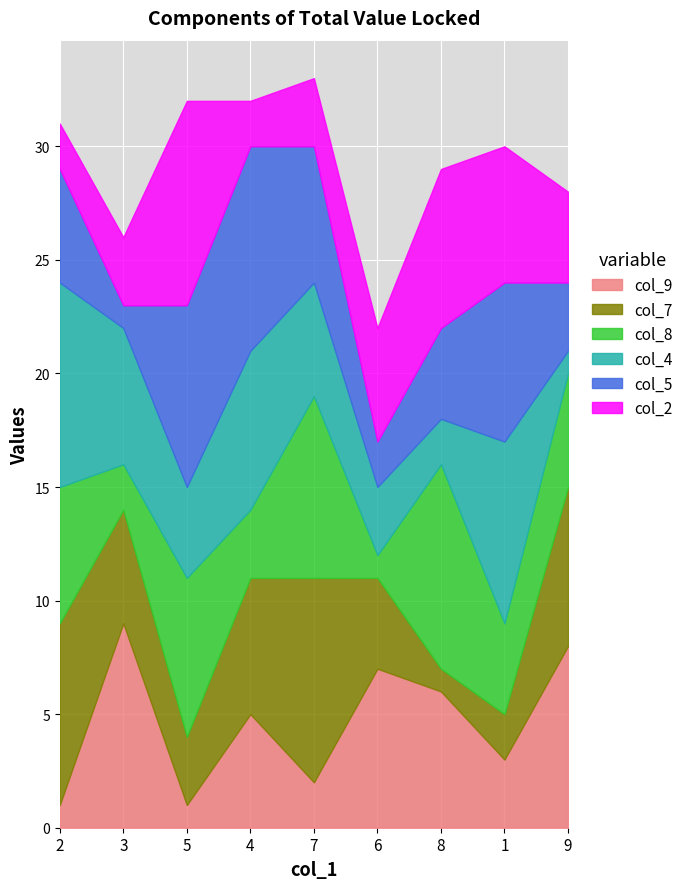

Reading left to right, list all the values displayed in this chart.

col_9: 1	9	1	5	2	7	6	3	8
col_7: 8	5	3	6	9	4	1	2	7
col_8: 6	2	7	3	8	1	9	4	5
col_4: 9	6	4	7	5	3	2	8	1
col_5: 5	1	8	9	6	2	4	7	3
col_2: 2	3	9	2	3	5	7	6	4